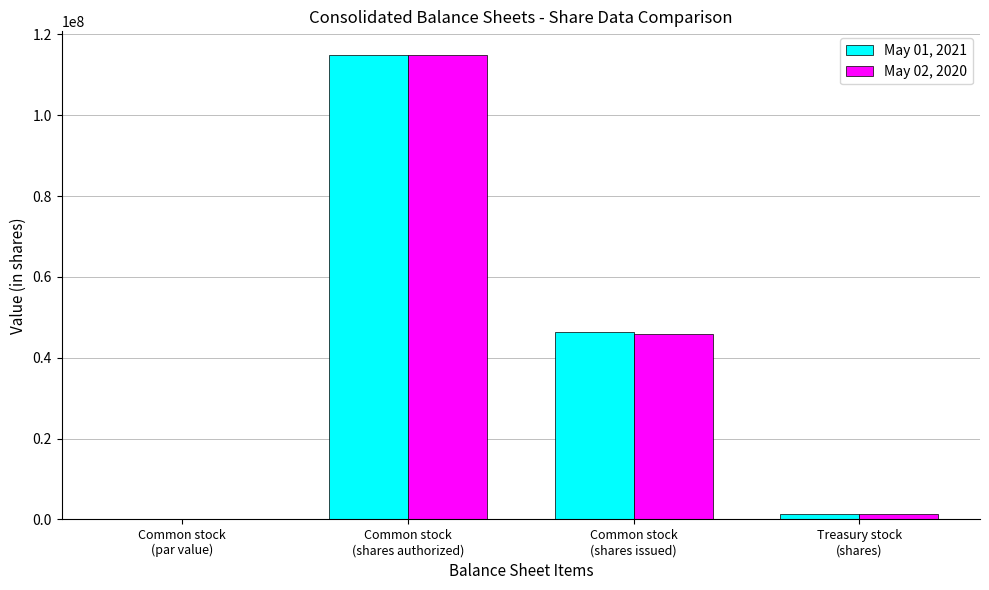

True or false: May 01, 2021 has a value of 46264576 at Common stock
(shares issued).

True